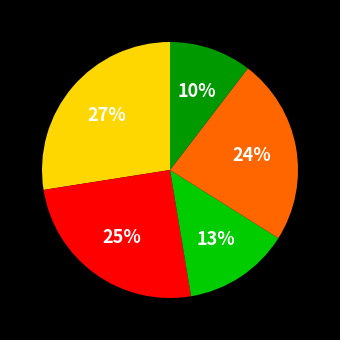

To the nearest percent, what is the difference between the largest and smallest slice percentages?

17%